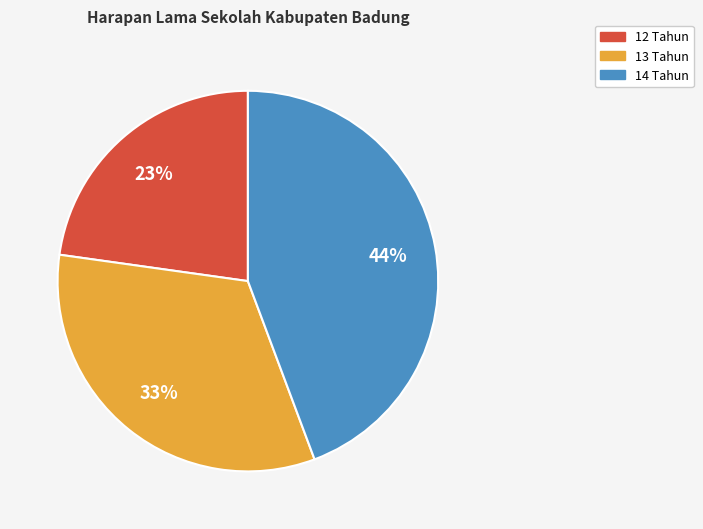

To the nearest percent, what is the average slice percentage?

33%